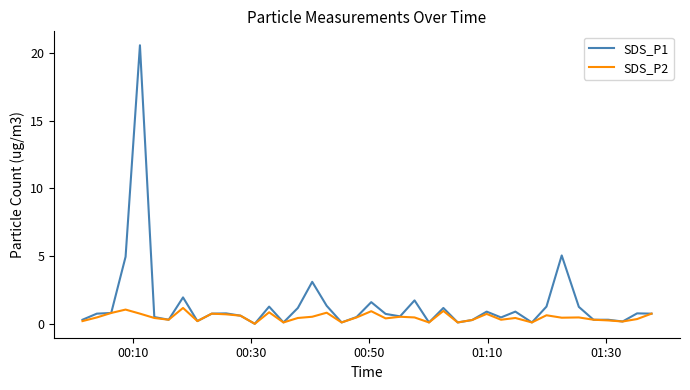

Which series has the largest total across all categories?

SDS_P1